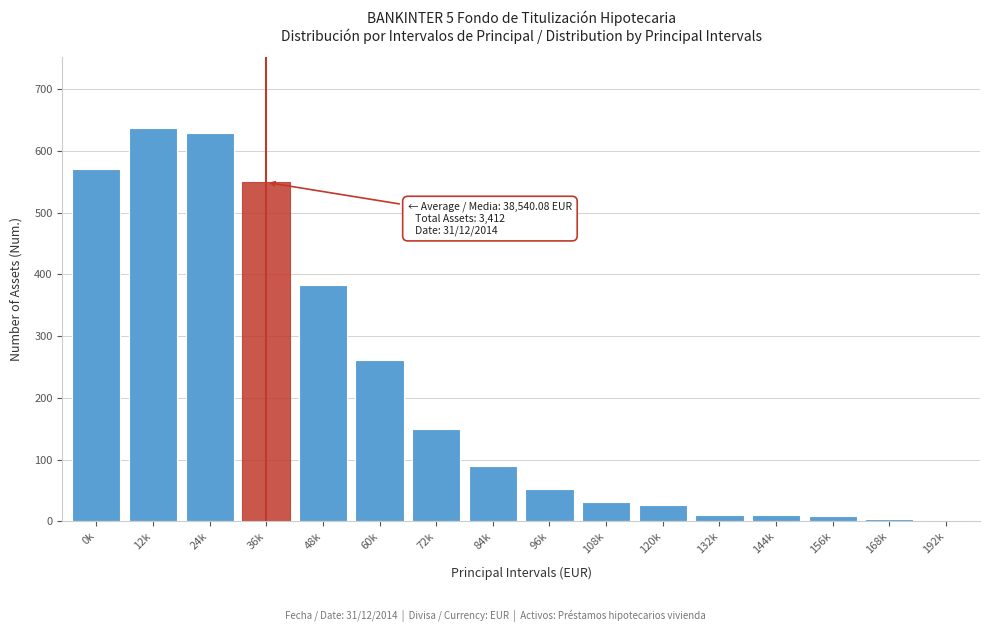

What is the sum of all values?

3412